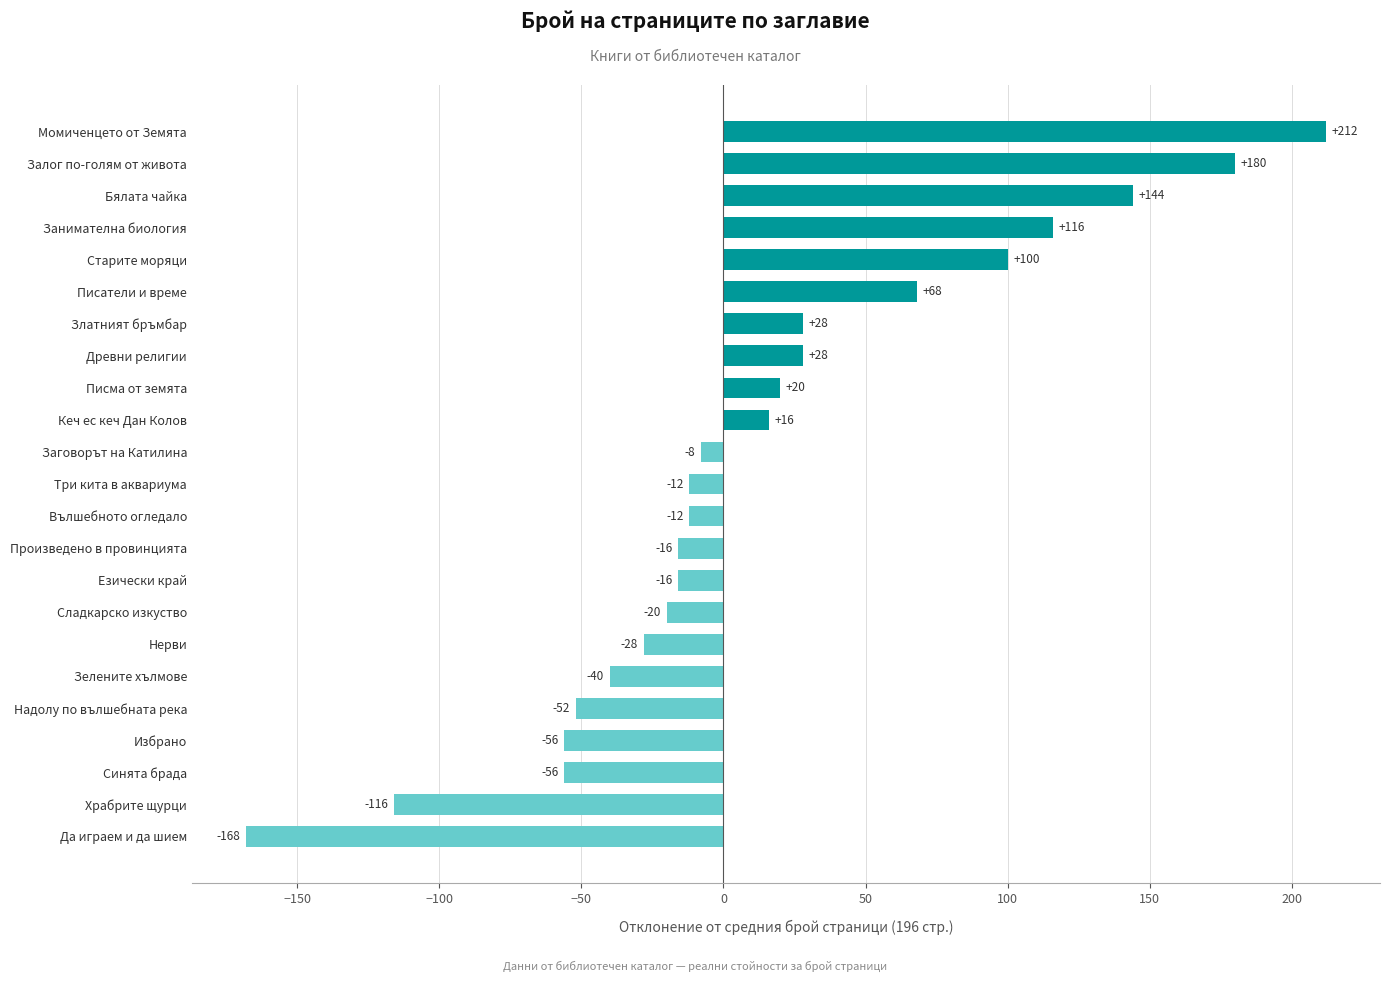

How many series are shown in this chart?

1